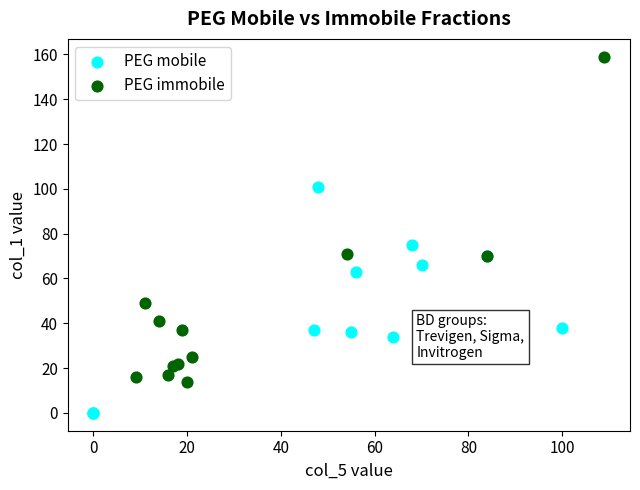

Which series contains the lowest Y value?

PEG mobile